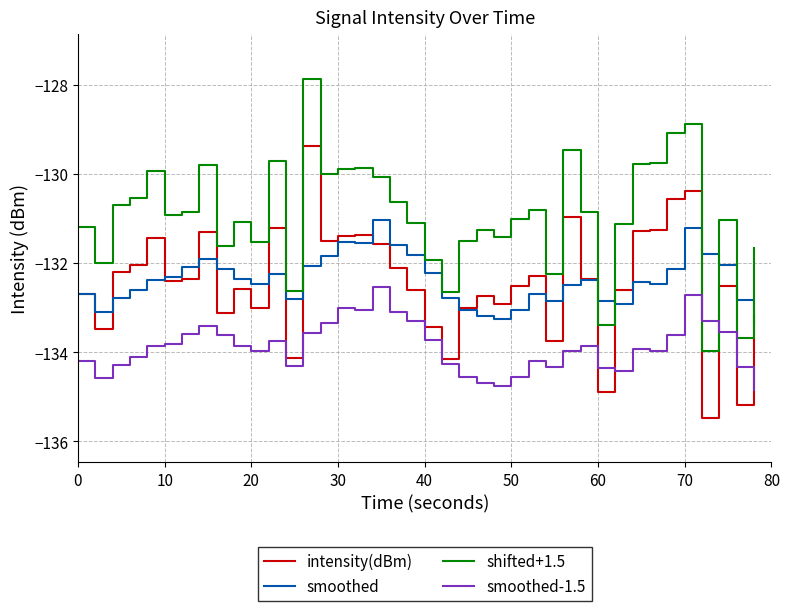

Which series has the largest total across all categories?

shifted+1.5